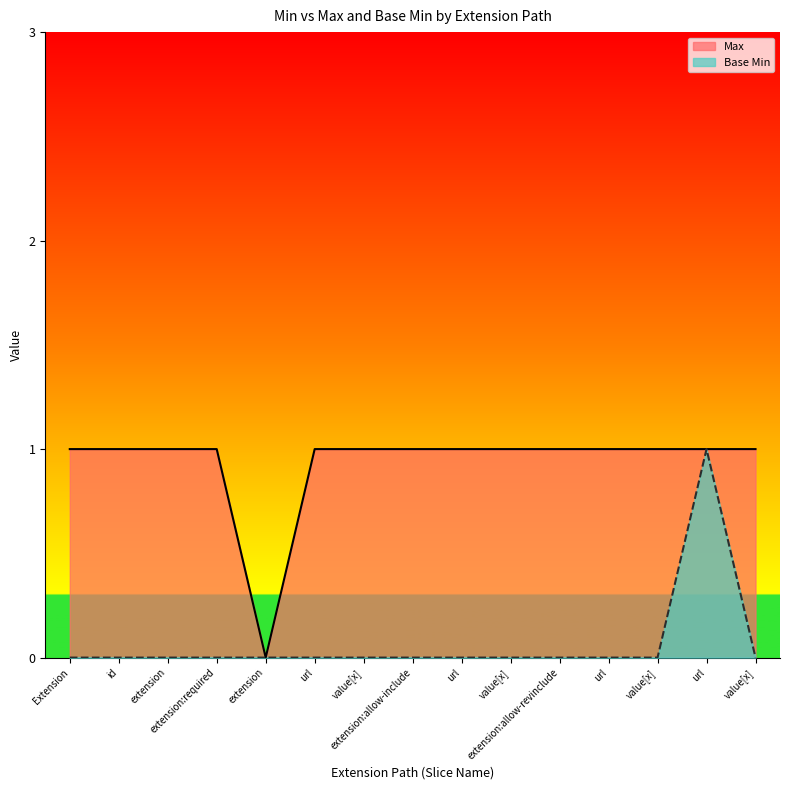

At how many categories does at least one series exceed 0?

14